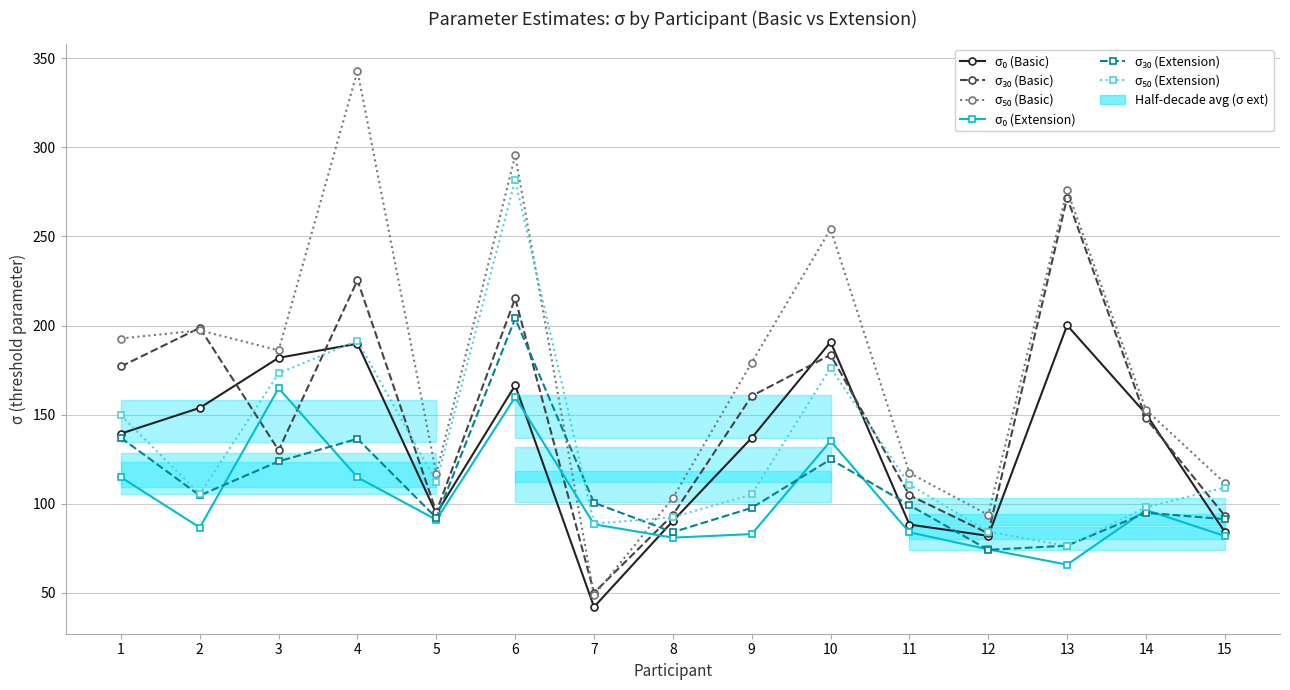

Read the σ₀ (Extension) value at 11.

84.0